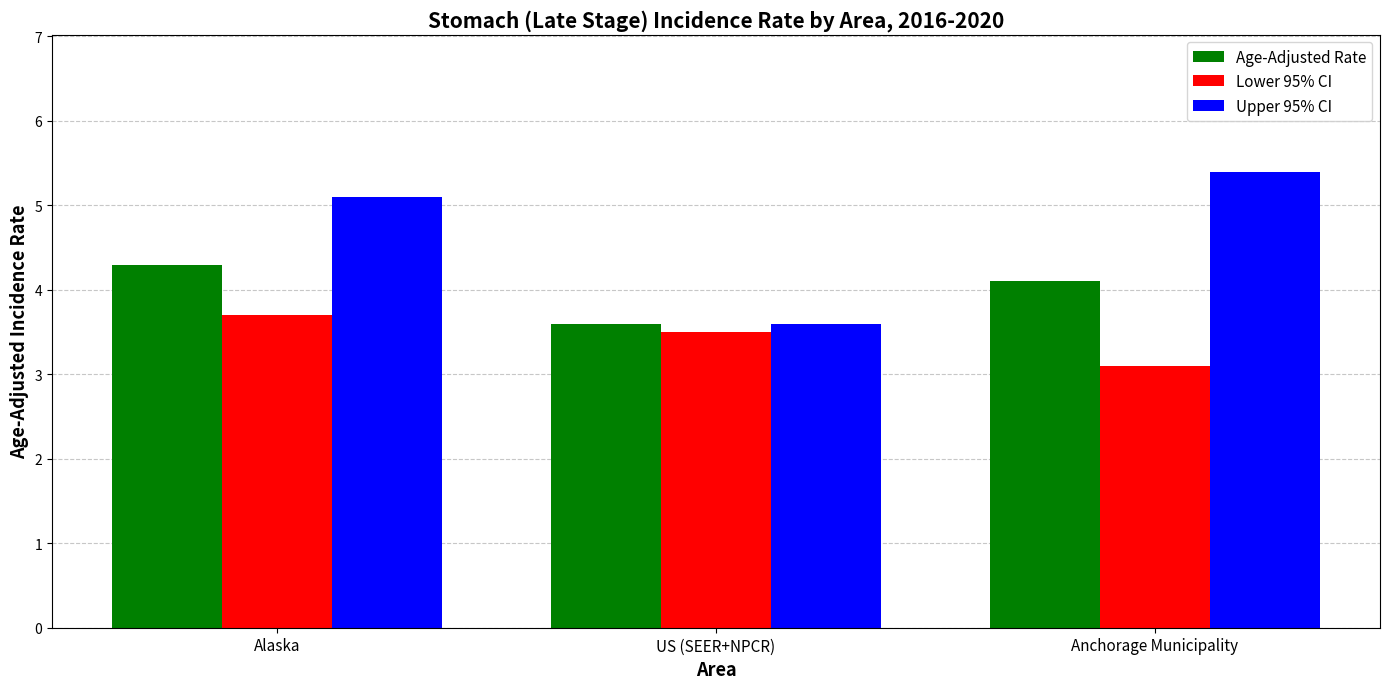

What is the sum of all Lower 95% CI values?

10.3